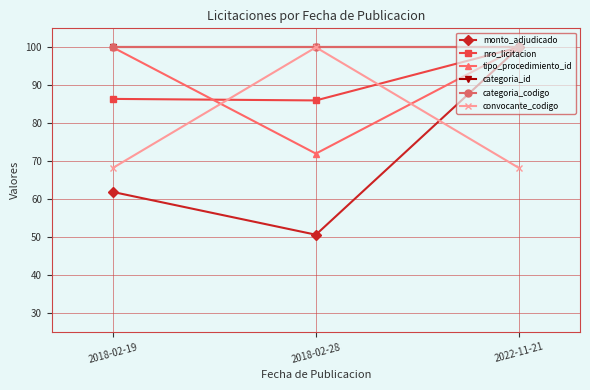

What is the maximum value for tipo_procedimiento_id?

100.0